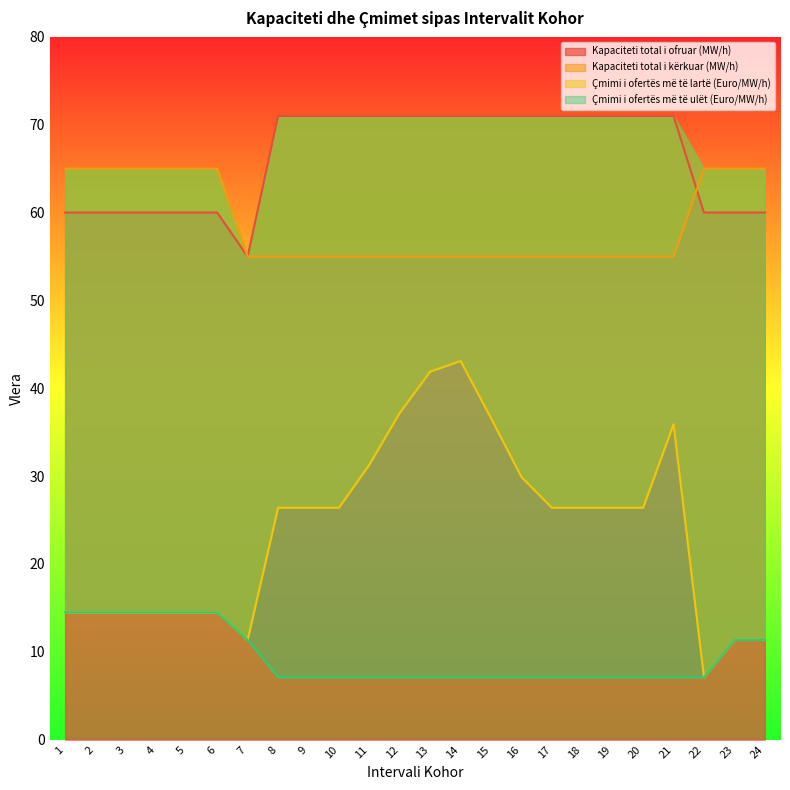

Which series has the largest total across all categories?

Kapaciteti total i ofruar (MW/h)